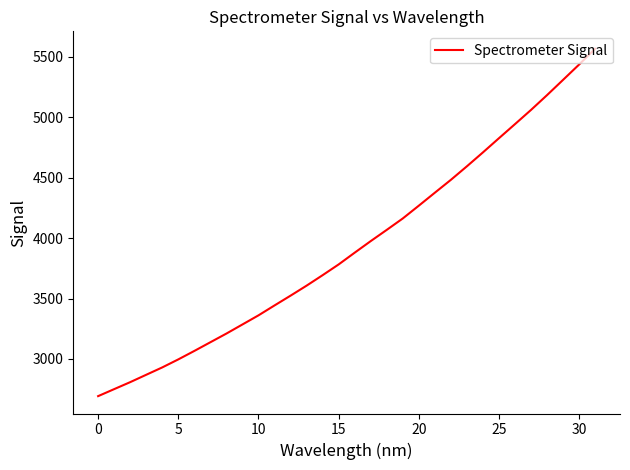

What is the maximum value shown in the chart?

5568.4